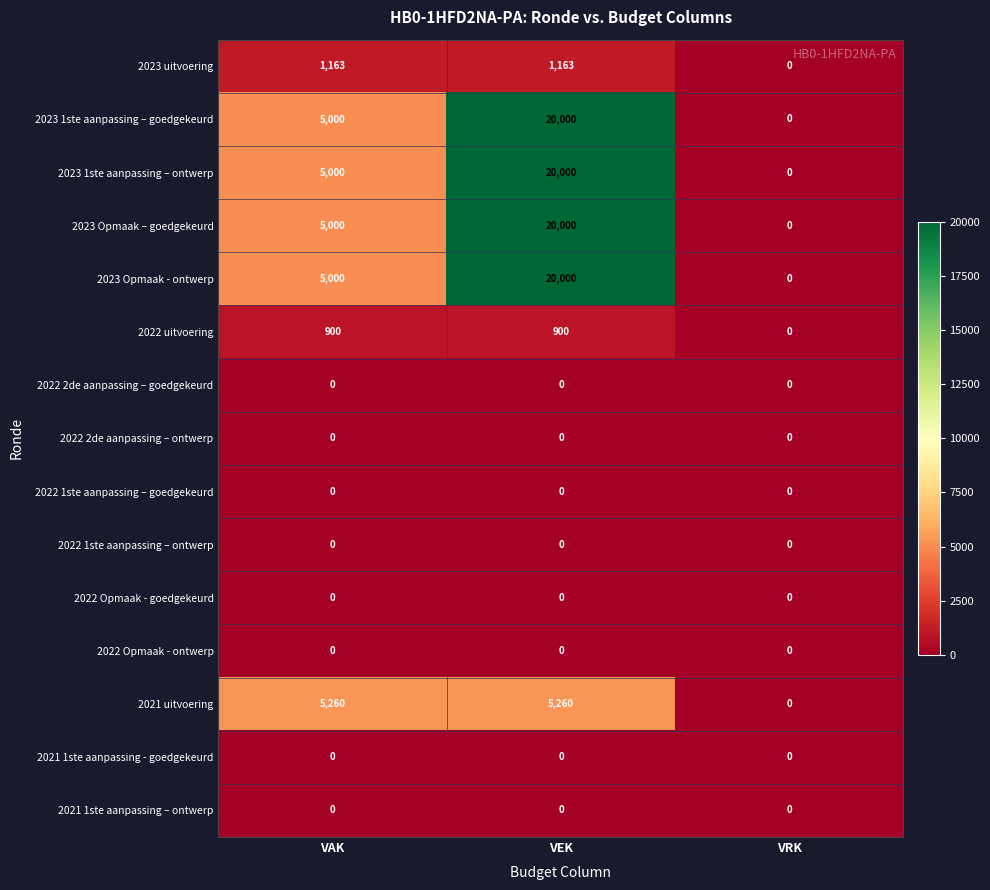

Count the number of data series in this chart.

15